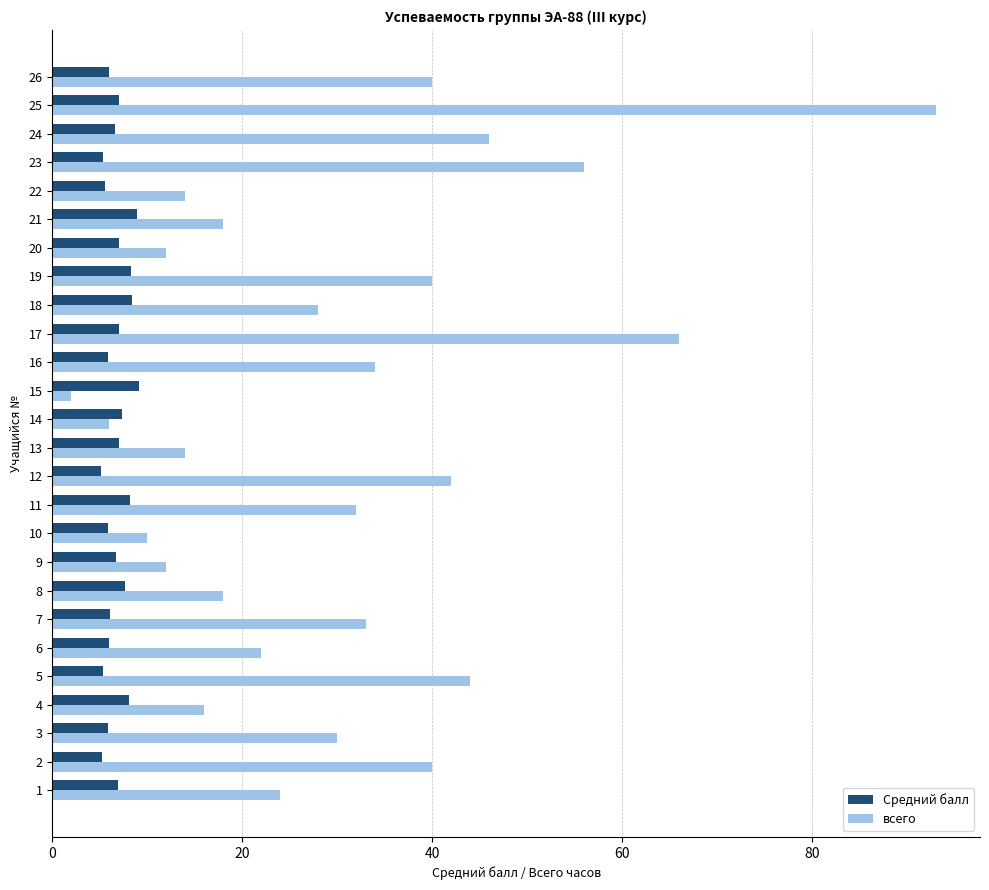

Is the value of Средний балл at 18 greater than the value of всего at 25?

No